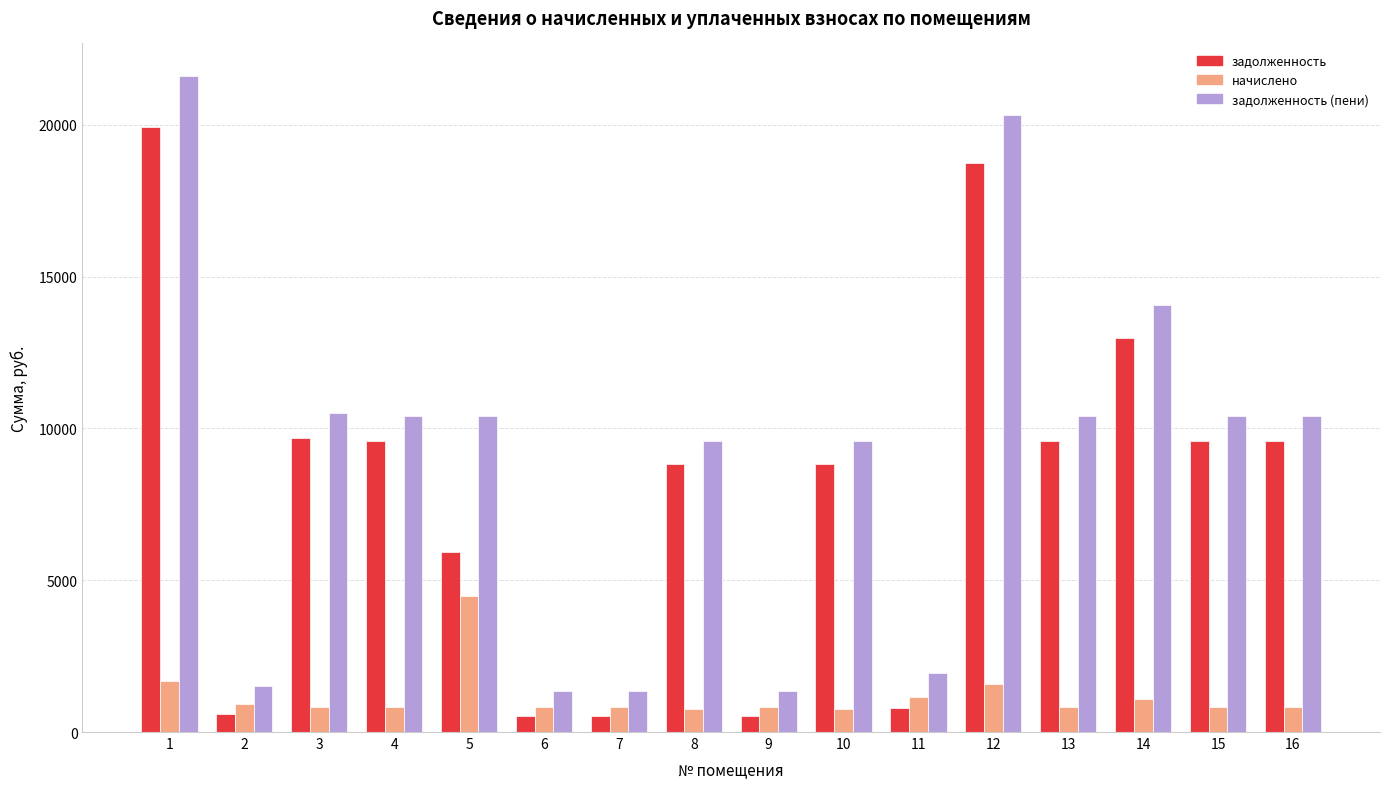

Rank the series by their maximum value, from lowest to highest.

начислено, задолженность, задолженность (пени)